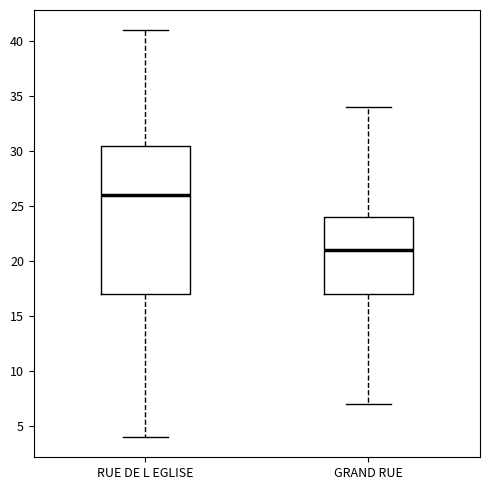

Comparing the boxes themselves (not the whiskers), which one is the tallest?

RUE DE L EGLISE